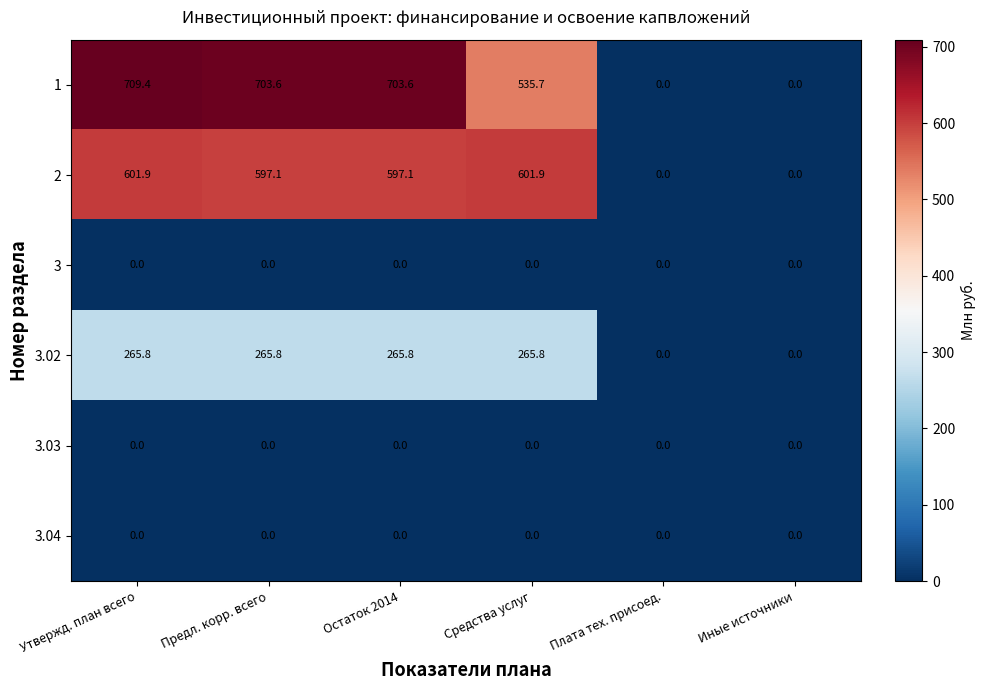

True or false: 3.02 has a value of 265.8 at Остаток 2014.

True